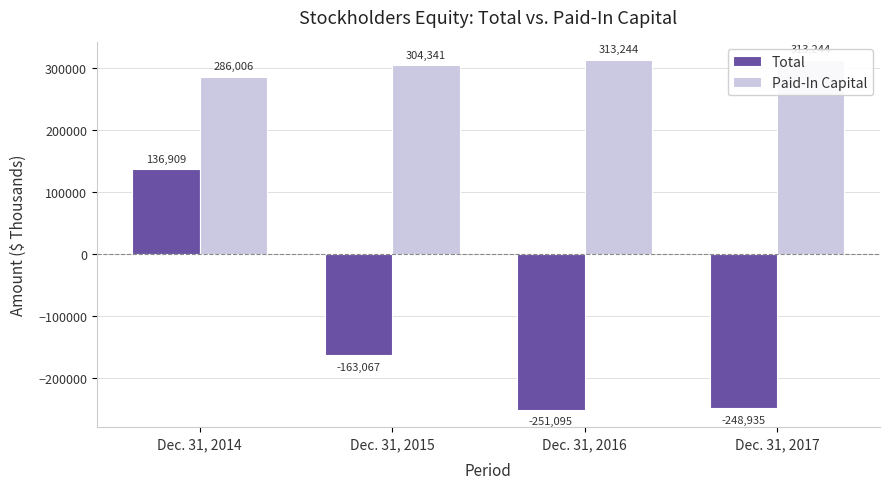

How many negative values does the Total series have?

3